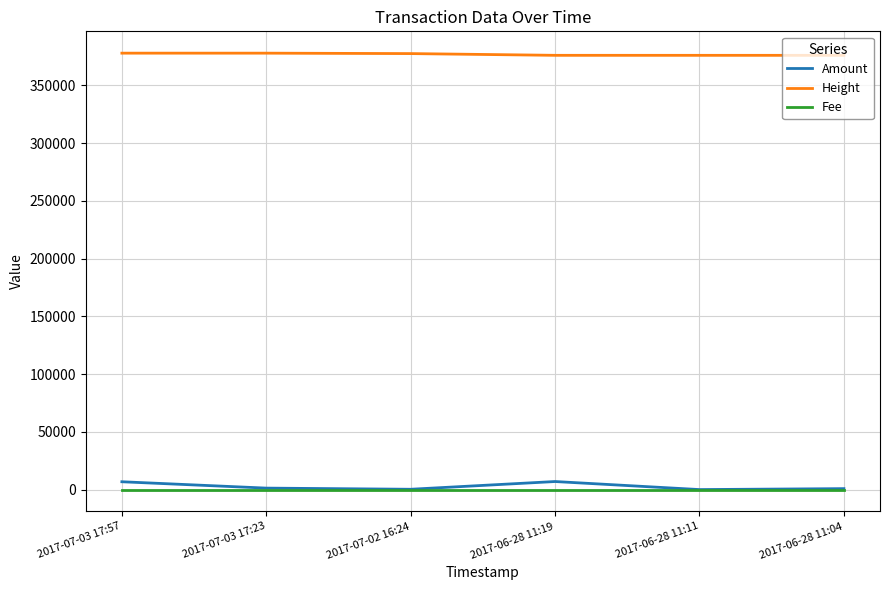

What is the average value of the Amount series?

2682